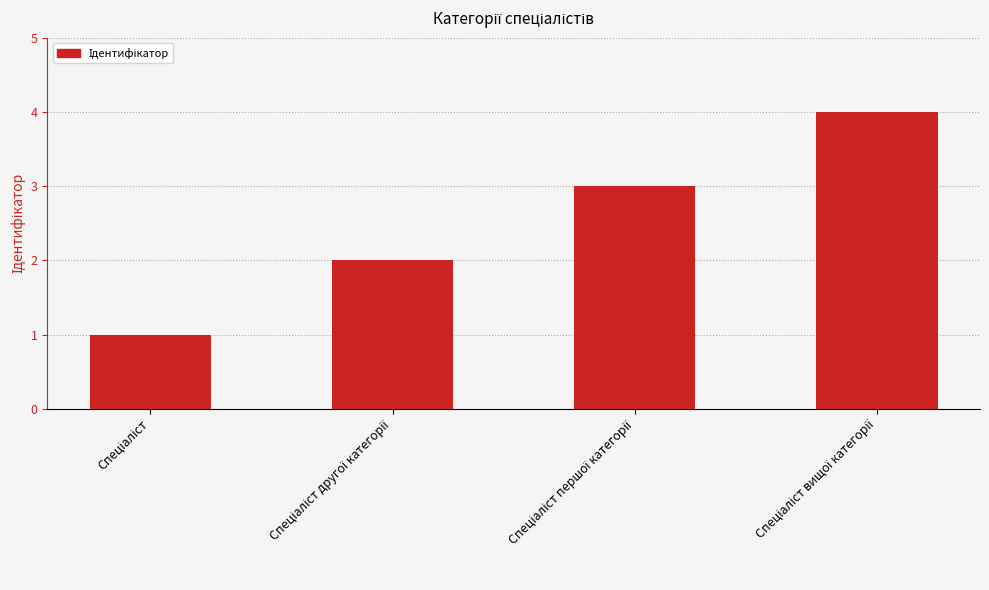

How many data points does each series have?

4